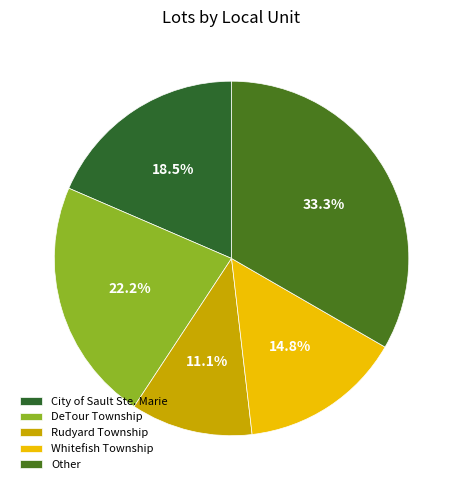

Does any single category account for the majority?

No